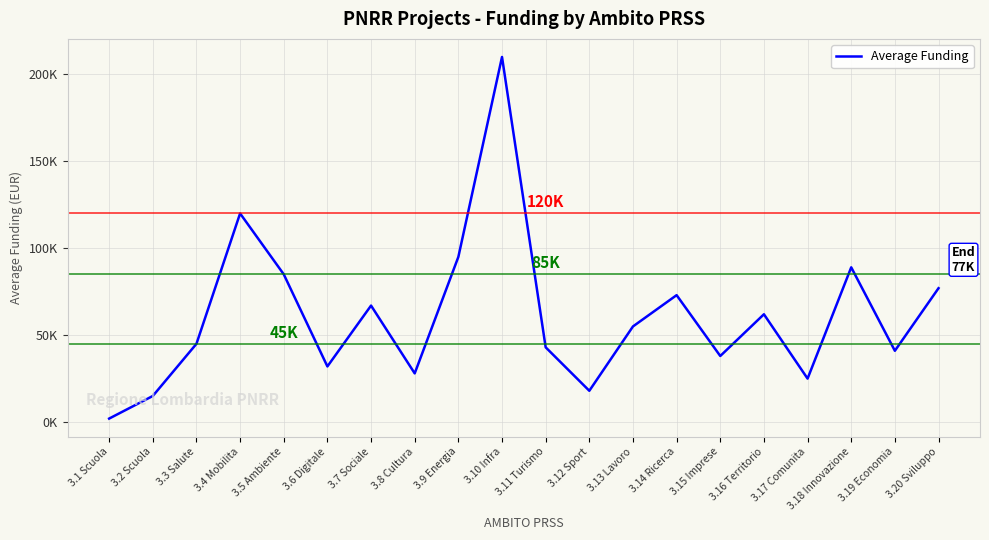

Is this an area chart (filled region under the line)?

No